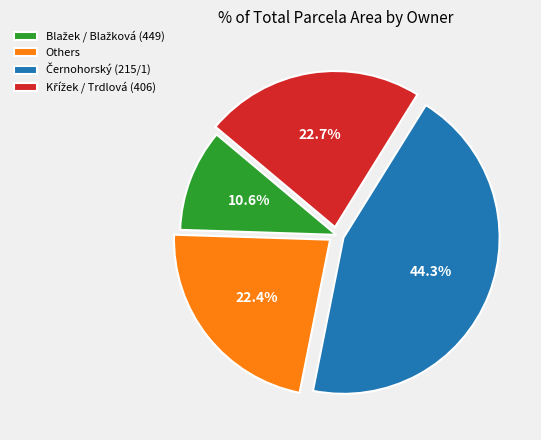

Does any single category account for the majority?

No